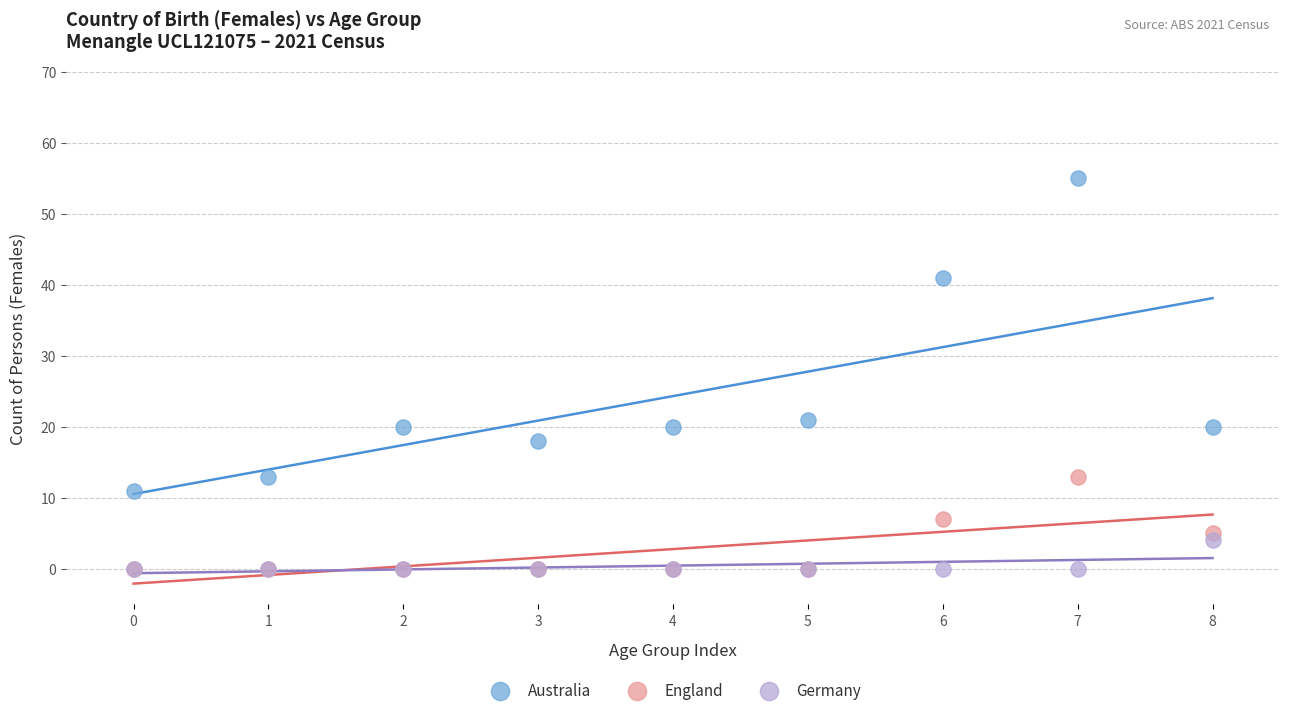

Across all series, what Y value is closest to 27?

21